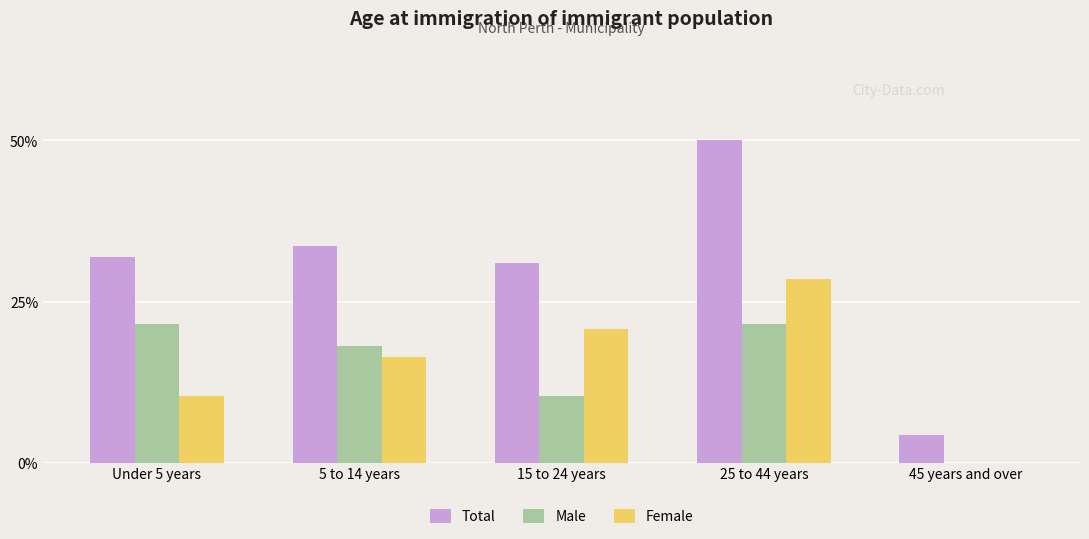

Reading left to right, extract all data points from this chart.

Total: Under 5 years=31.9	5 to 14 years=33.6	15 to 24 years=31.0	25 to 44 years=50.0	45 years and over=4.3
Male: Under 5 years=21.6	5 to 14 years=18.1	15 to 24 years=10.3	25 to 44 years=21.6	45 years and over=0.0
Female: Under 5 years=10.3	5 to 14 years=16.4	15 to 24 years=20.7	25 to 44 years=28.4	45 years and over=0.0